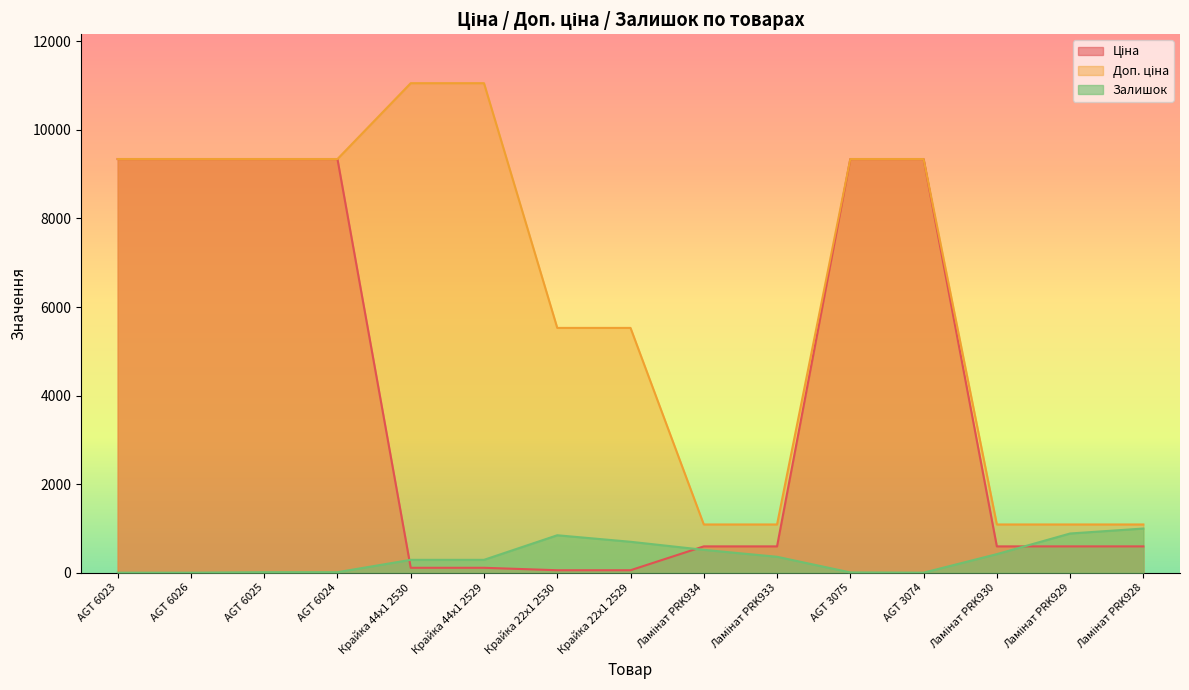

What is the label of the 15th point from the left?

Ламінат PRK928